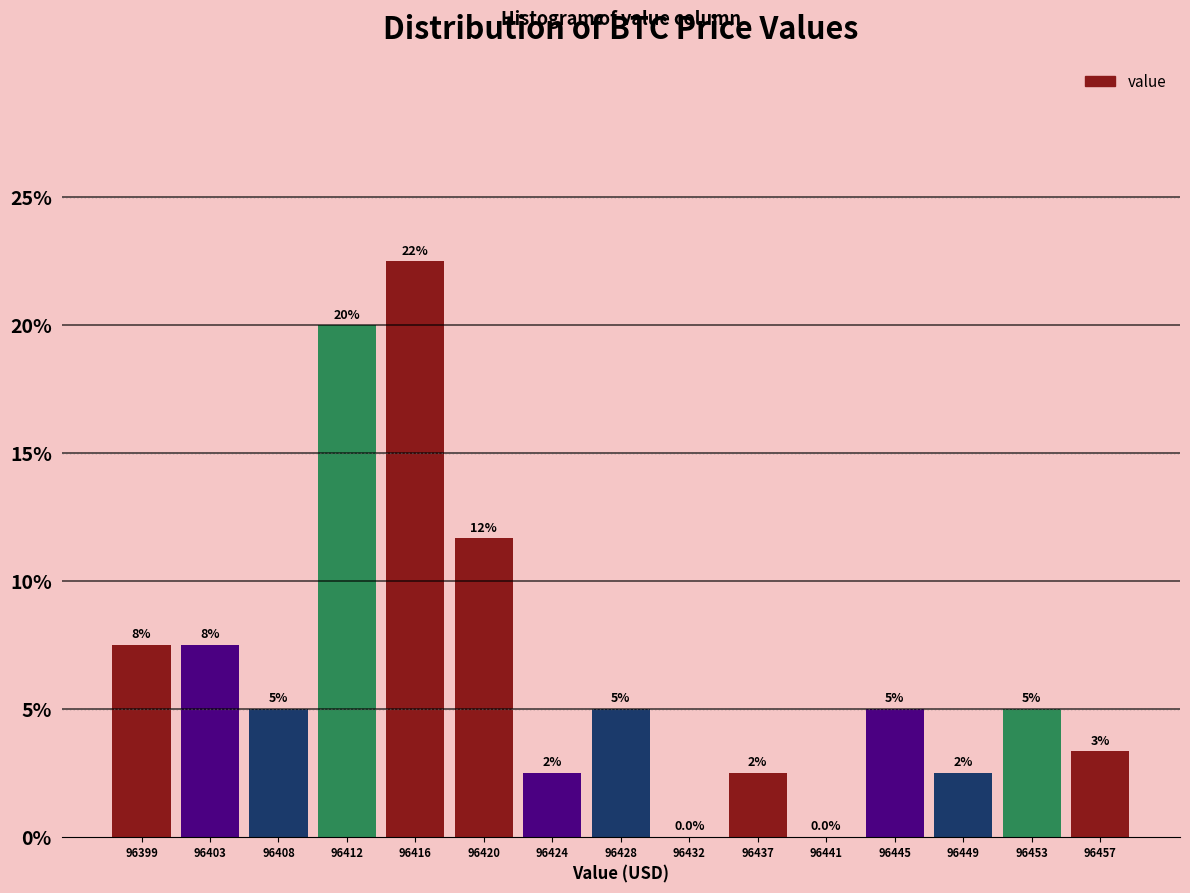

Are the bars horizontal?

No